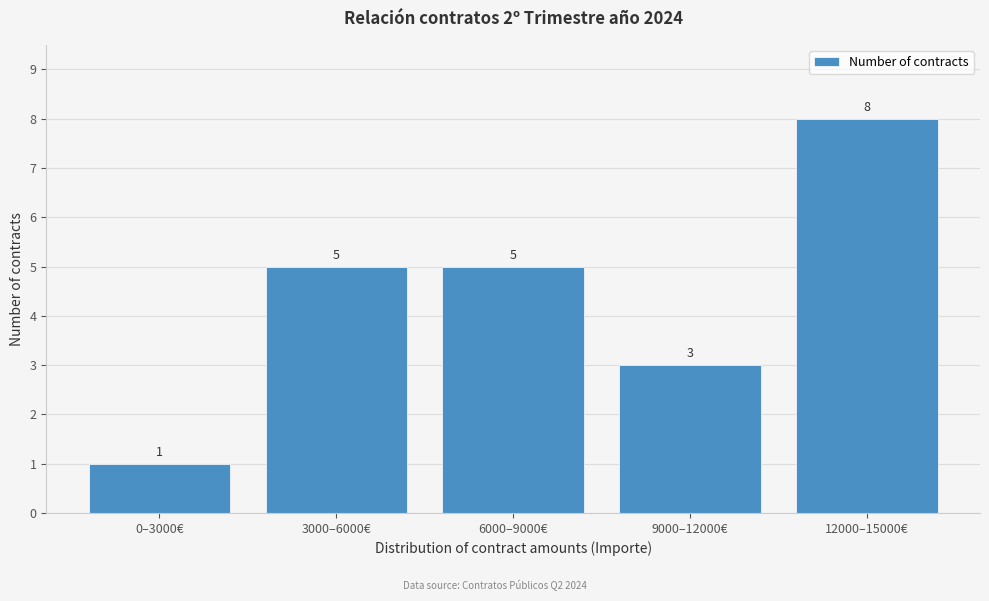

Reading left to right, what are all the values shown in this chart?

1	5	5	3	8